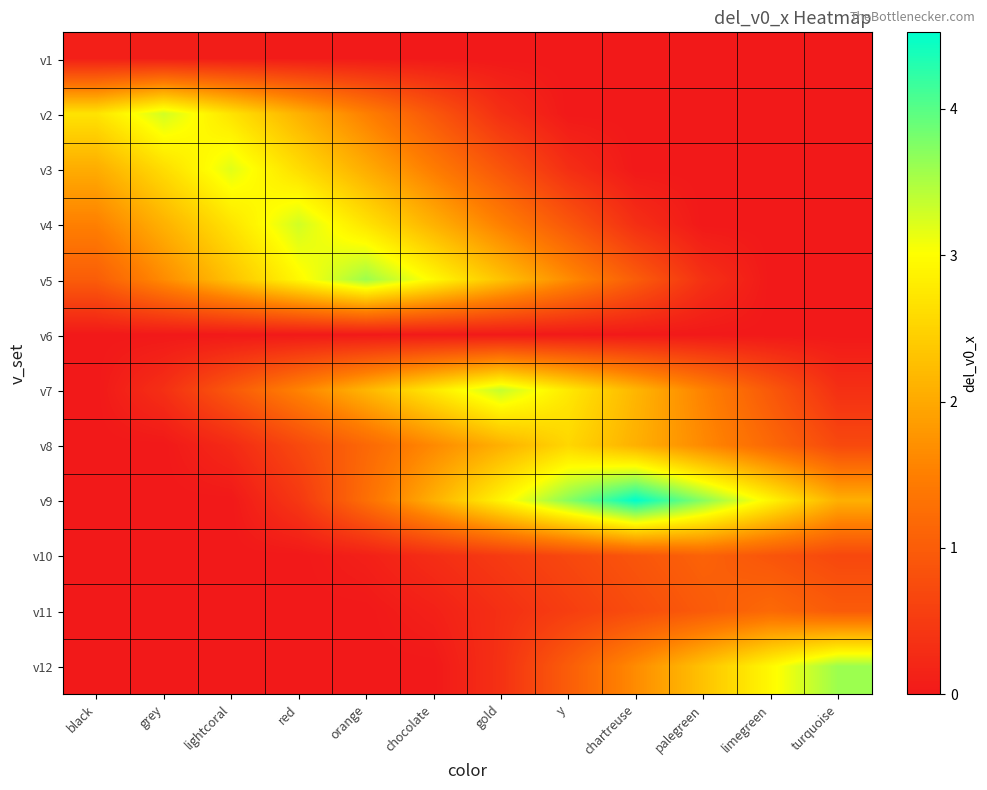

Which has a higher value, limegreen or gold?

limegreen